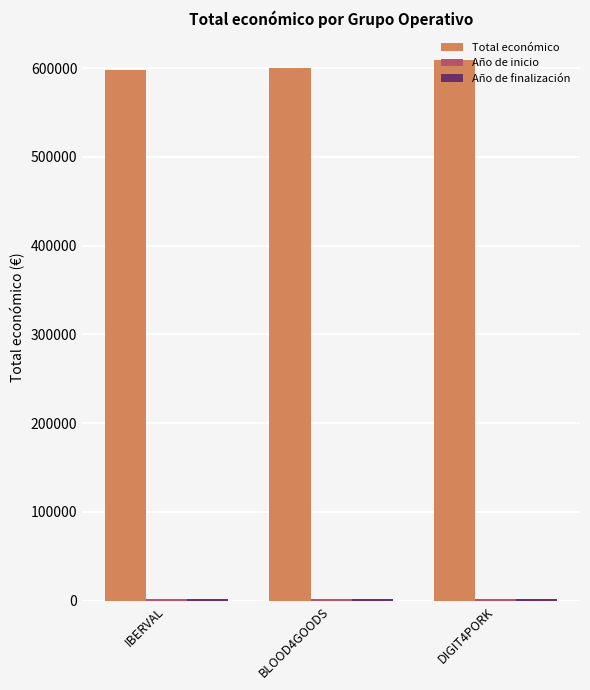

What is the spread (max minus min) of values at IBERVAL?

596279